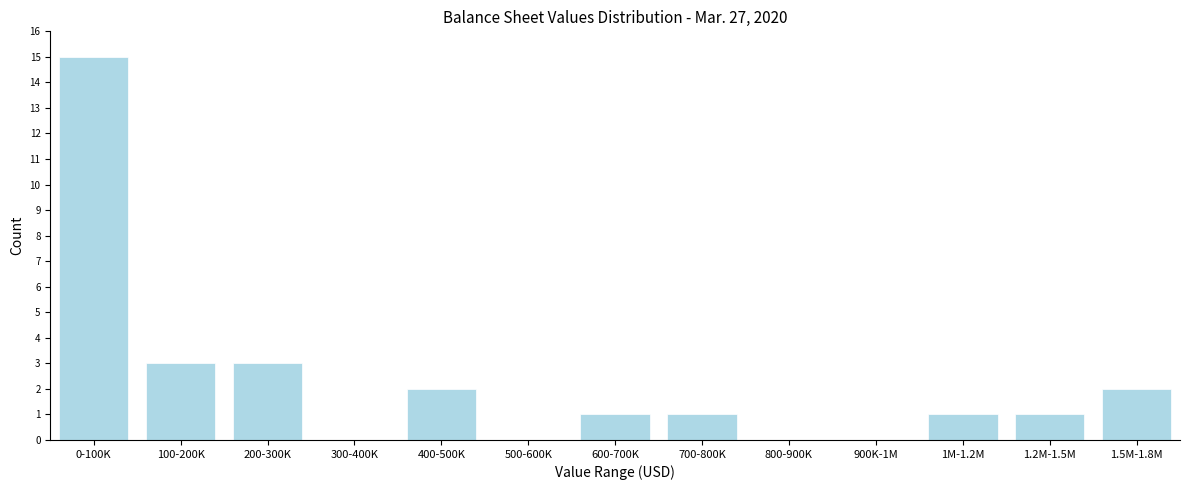

Reading left to right, transcribe all the data shown in this chart.

0-100K=15	100-200K=3	200-300K=3	300-400K=0	400-500K=2	500-600K=0	600-700K=1	700-800K=1	800-900K=0	900K-1M=0	1M-1.2M=1	1.2M-1.5M=1	1.5M-1.8M=2